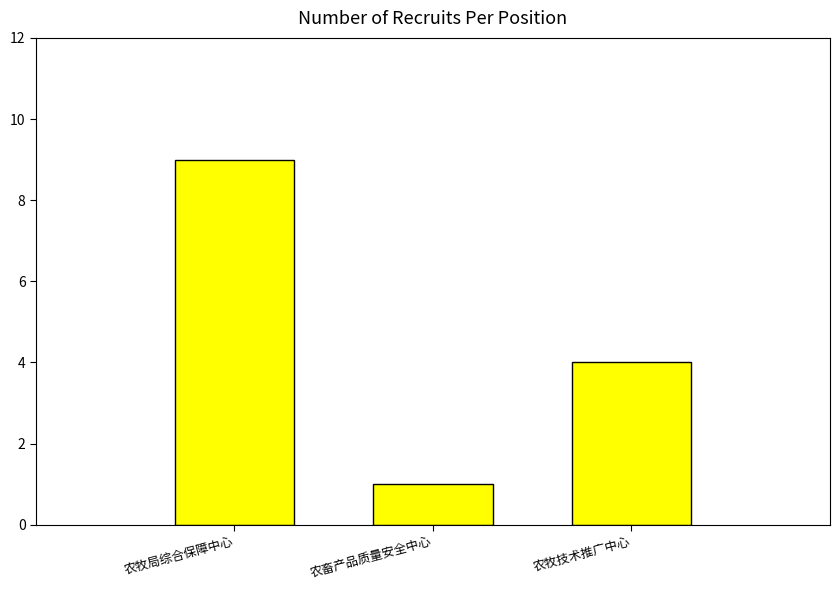

How many distinct data groups are displayed?

1